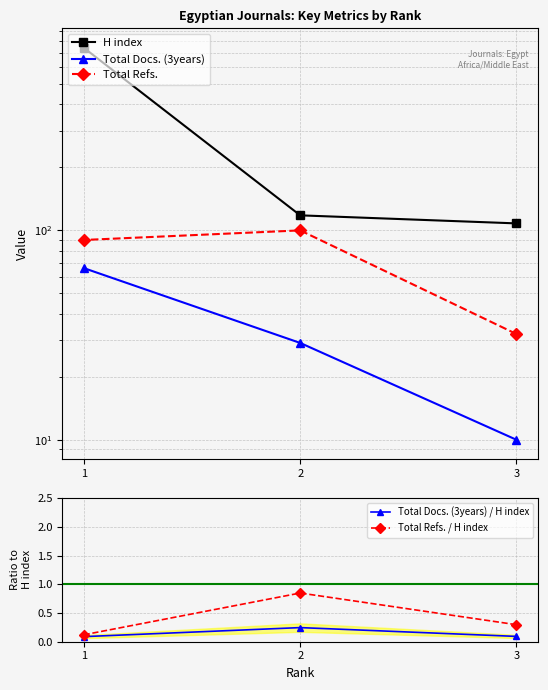

Which series has the largest range (max minus min)?

H index